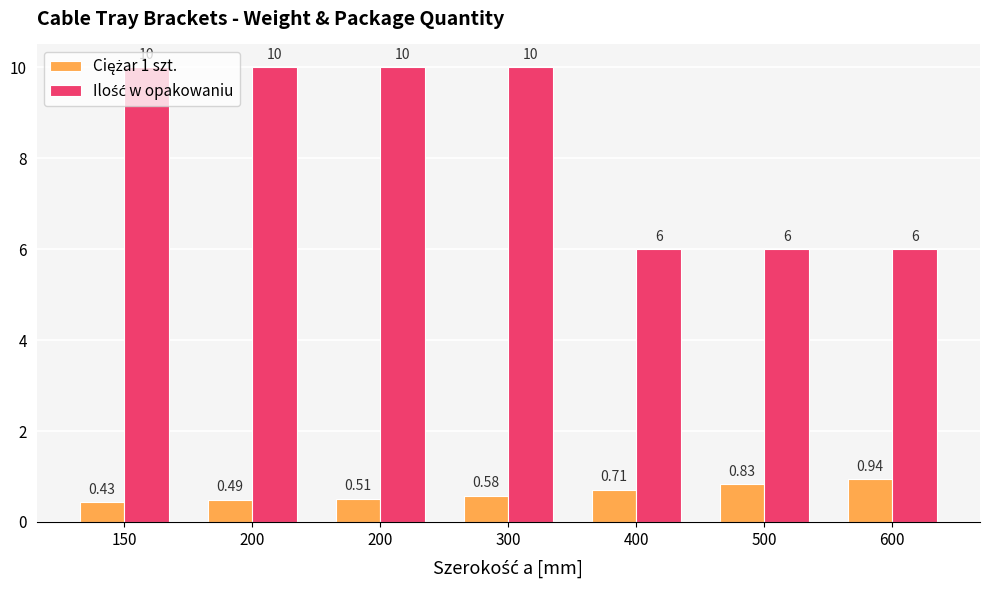

What is the smallest value displayed?

0.4